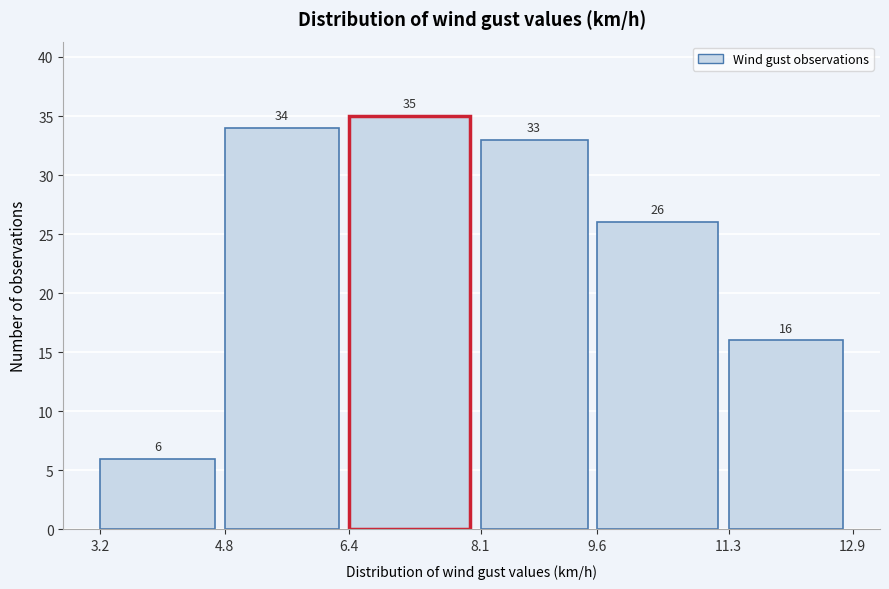

Over which range of the x-axis is the bar tallest?

6.4 to 8.1